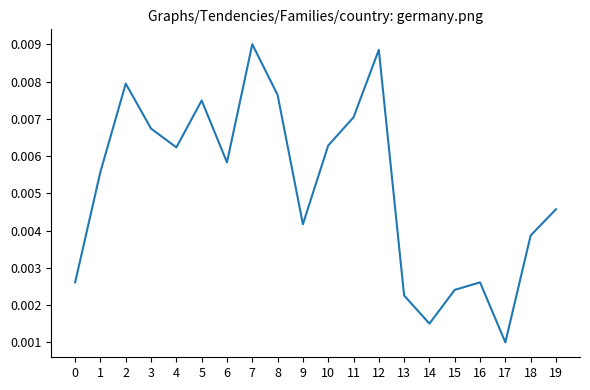

How many interior local valleys (lower than both neighbors) does the data have?

5